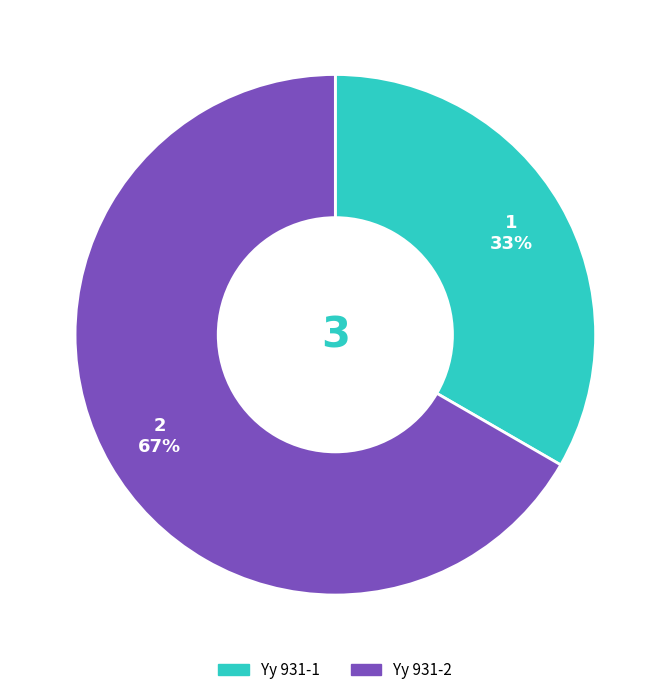

What is the ratio of the value at Yy 931-2 to the value at Yy 931-1?

2.0